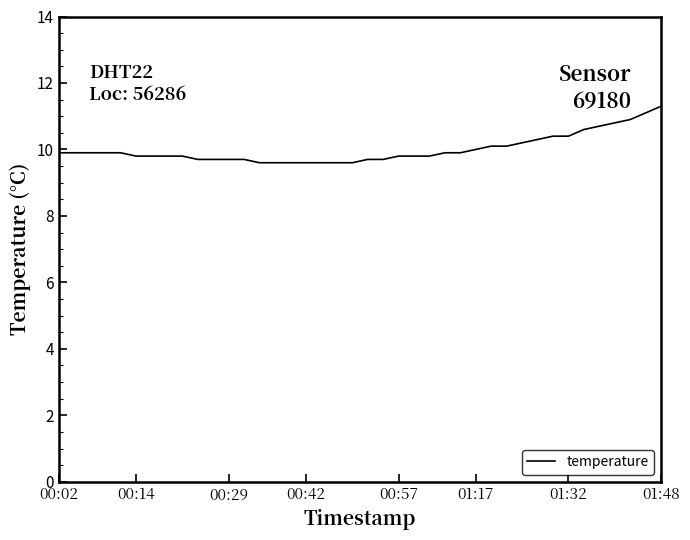

What is the minimum value shown in the chart?

9.6